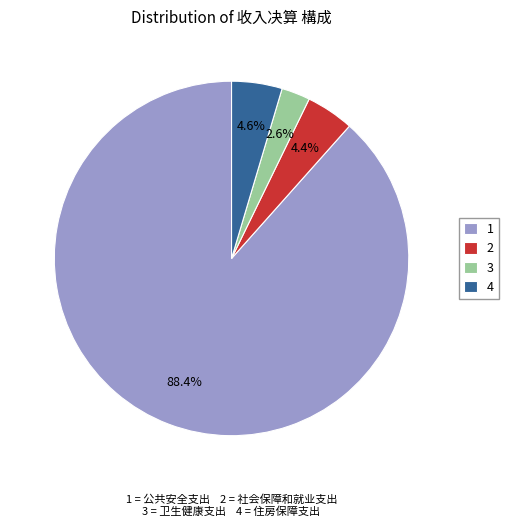

Between 4 and 3, which is larger?

4